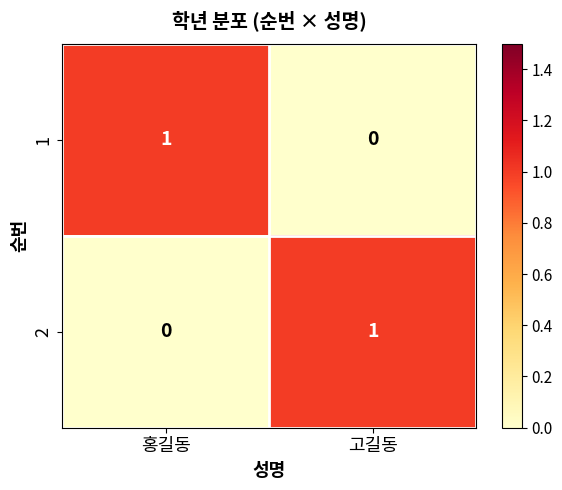

List the labels in order of 2 value, largest first.

고길동, 홍길동